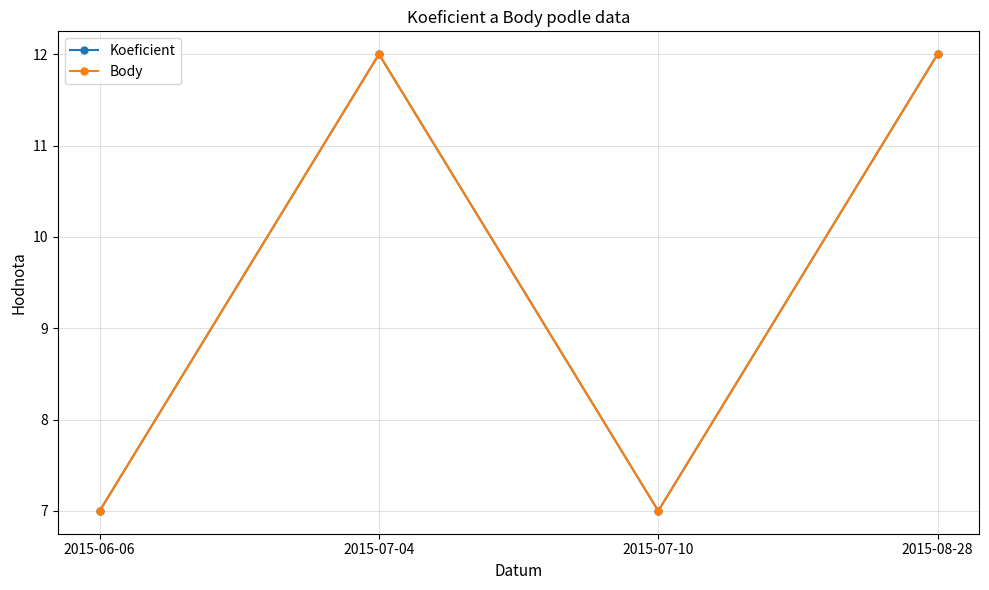

Does the chart display data point markers on the line(s)?

Yes